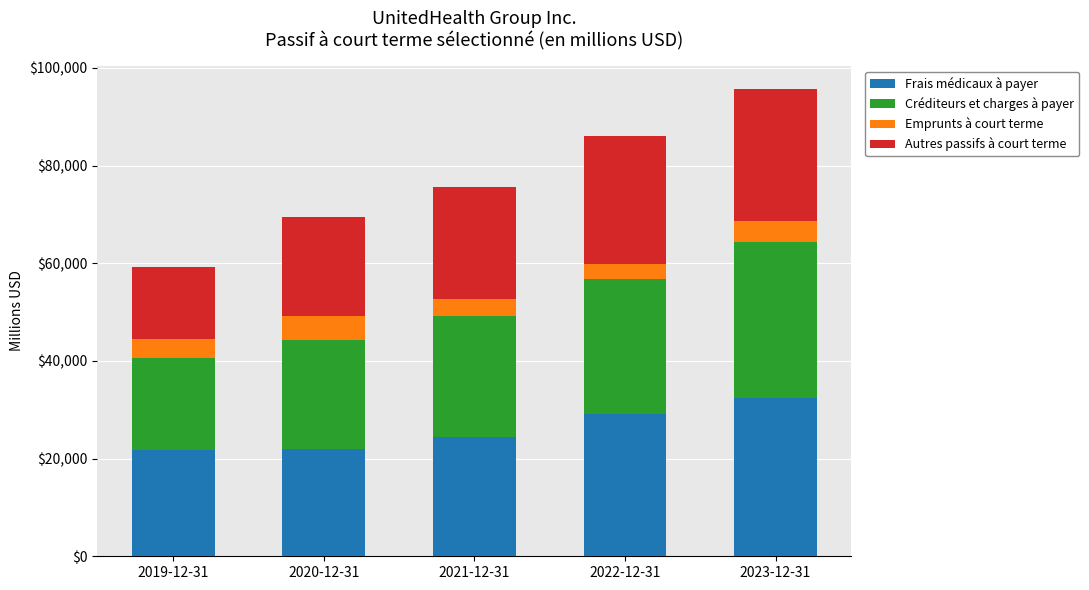

The value of Frais médicaux à payer at 2020-12-31 is 21872. True or false?

True